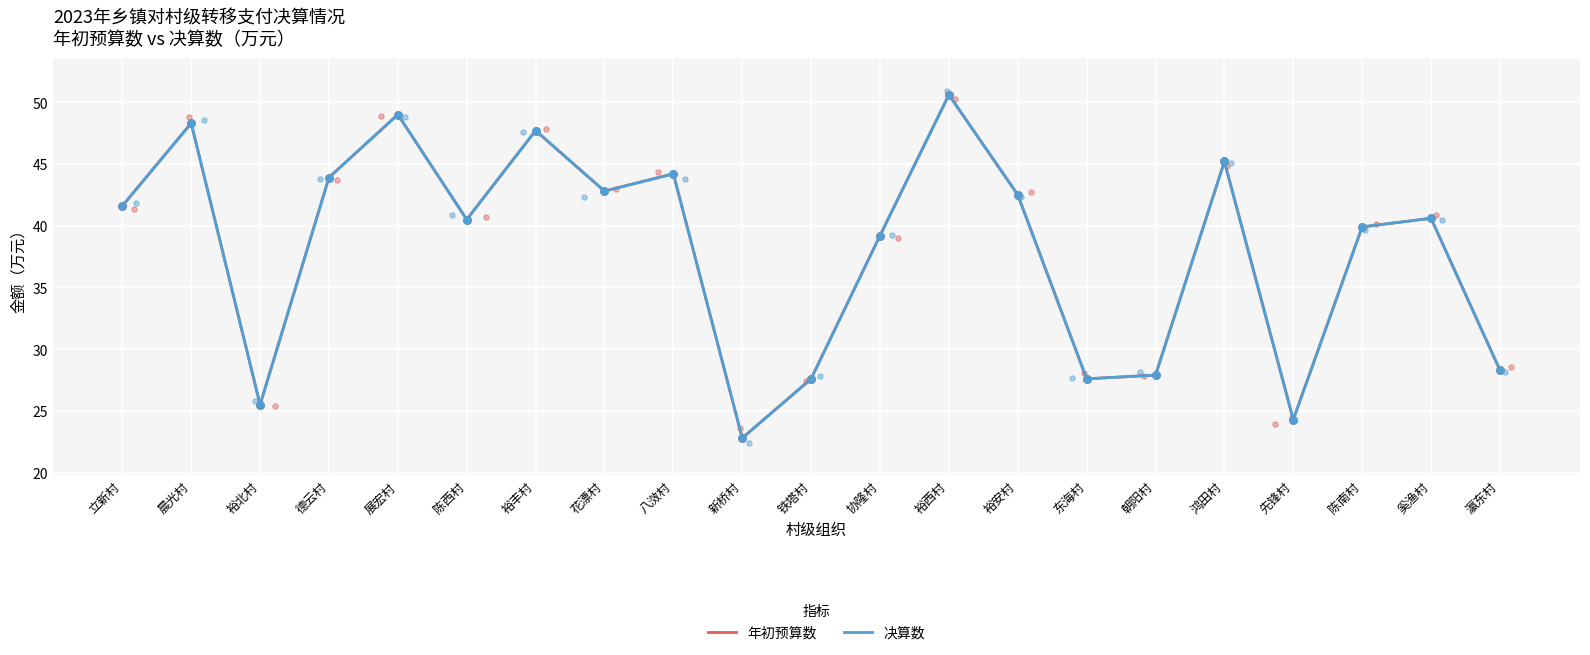

Which series contains the lowest Y value?

年初预算数